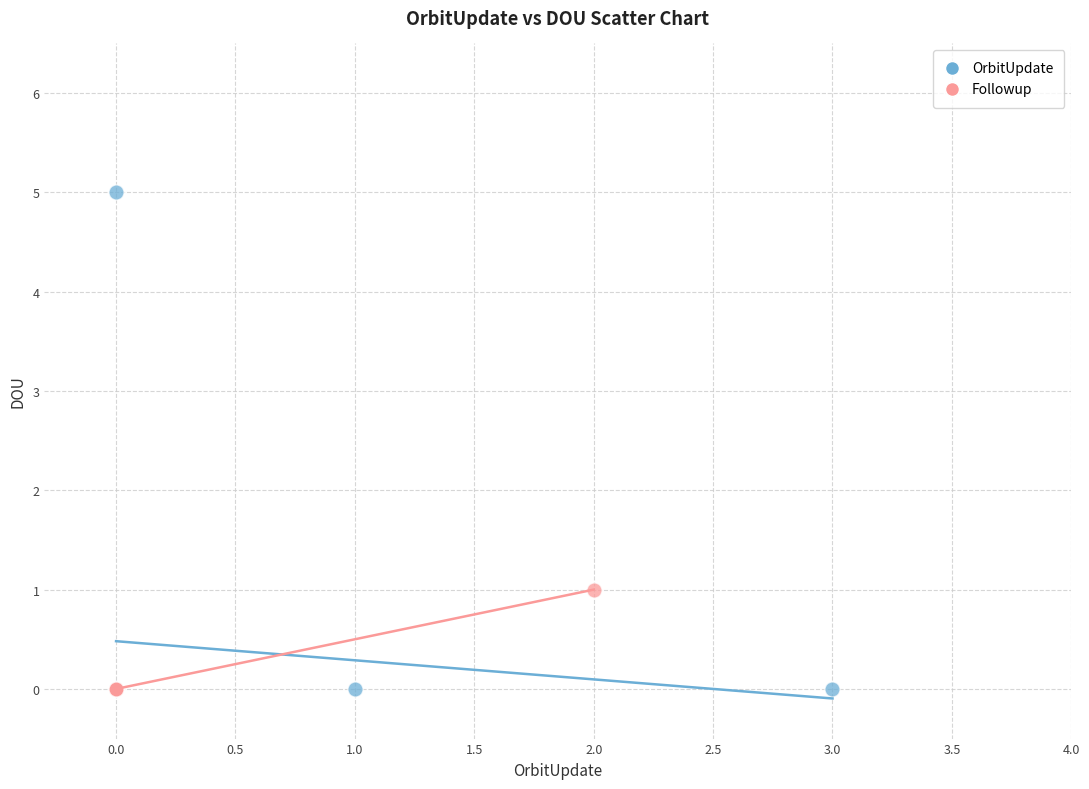

Which series has the widest spread of Y values?

OrbitUpdate